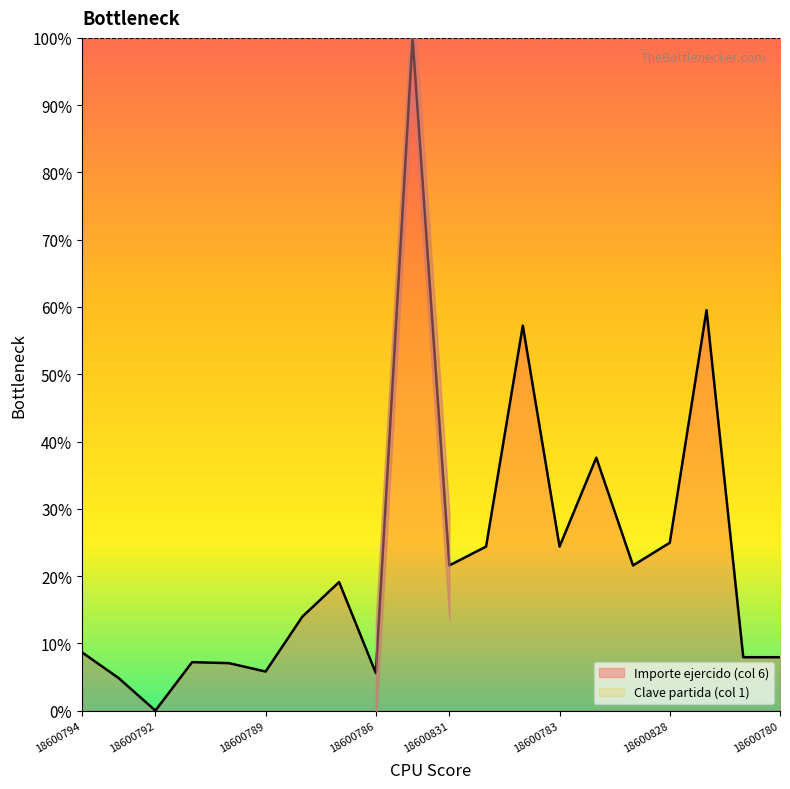

At which category does the data reach its first local valley?

18600792